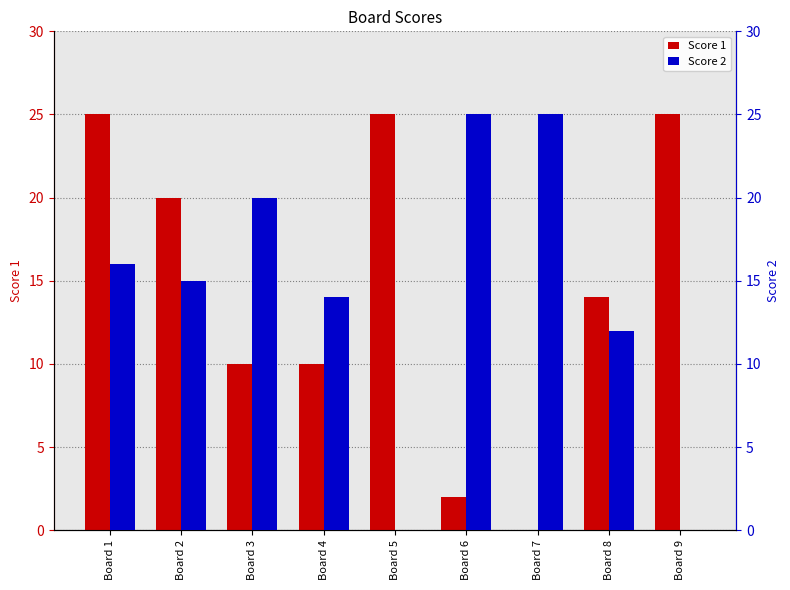

What is the sum of the Score 1 values at Board 9 and Board 1?

50